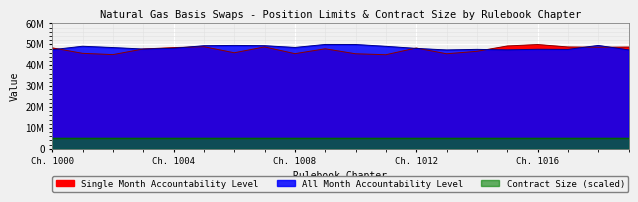

At 1016, list the series in order from largest to smallest.

Single Month Accountability Level, All Month Accountability Level, Contract Size